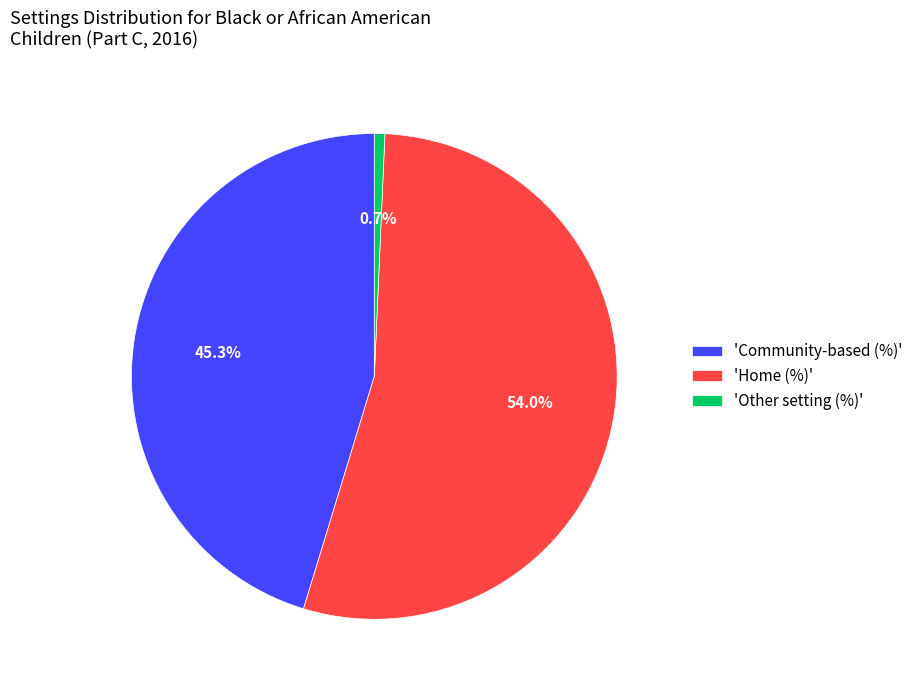

Between 'Other setting (%)' and 'Community-based (%)', which is larger?

'Community-based (%)'